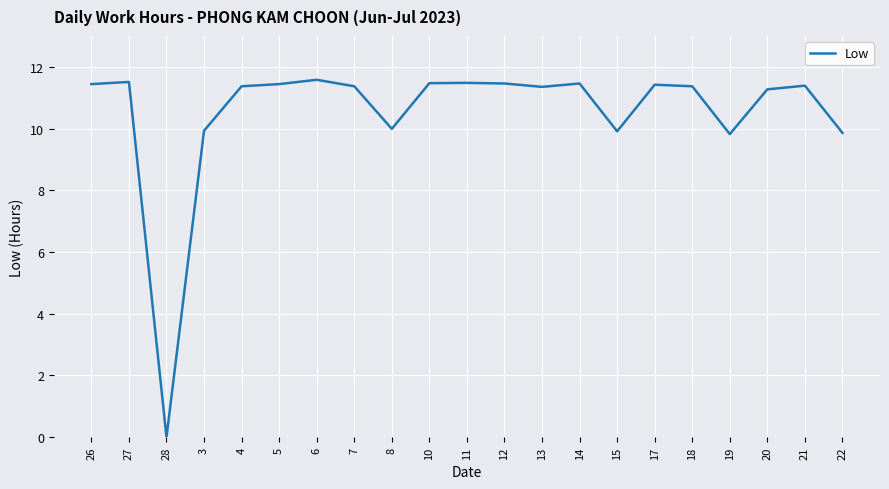

True or false: the data shows 15.6 at 6.

False